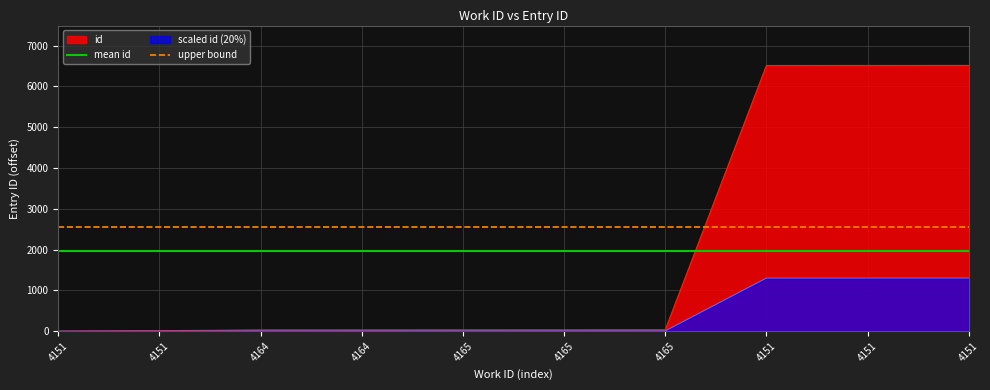

True or false: mean id has more than 1 points higher than both neighbors.

False